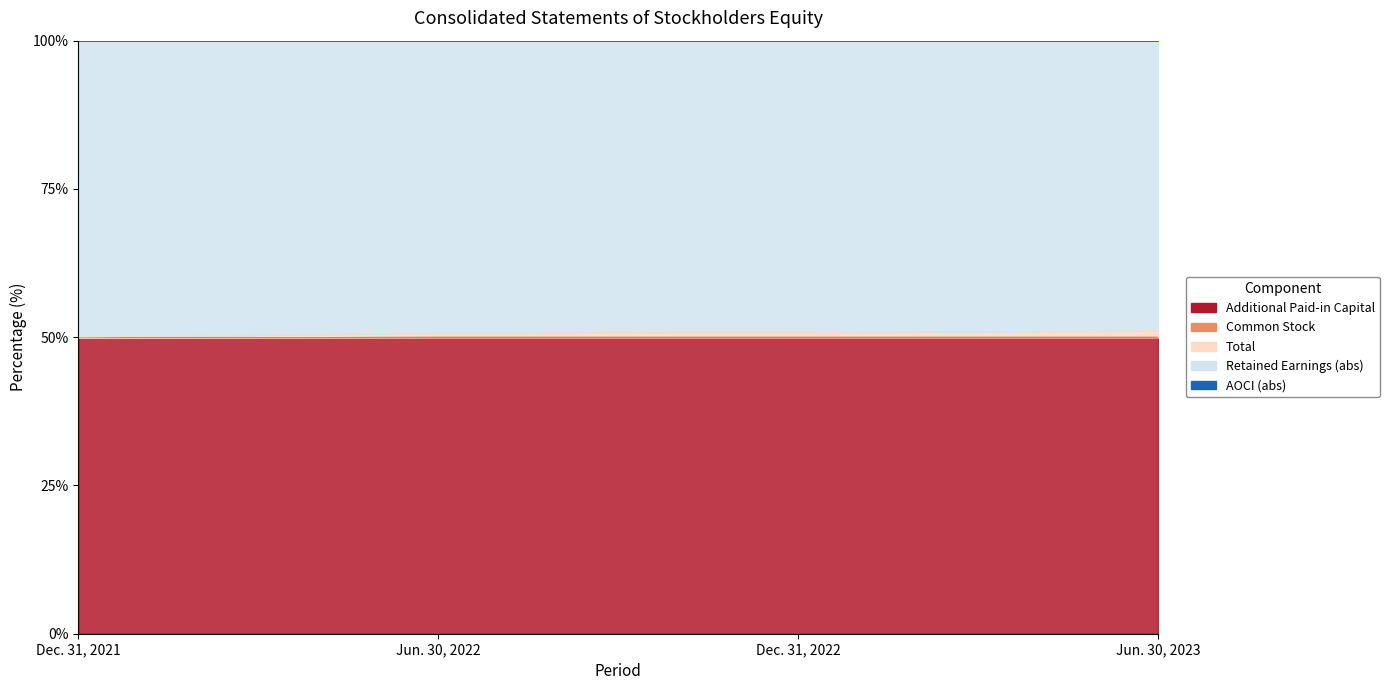

What is the label of the 2nd point from the right?

Dec. 31, 2022